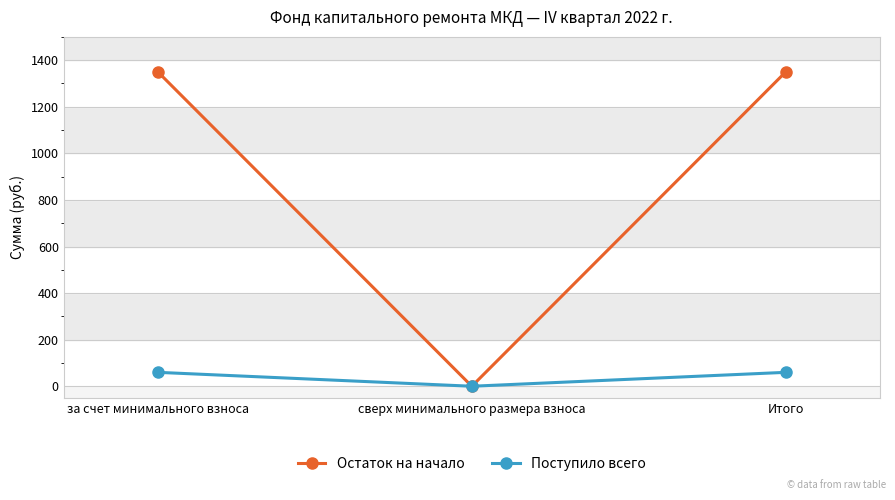

The Остаток на начало series shows 0.0 at сверх минимального размера взноса. True or false?

True